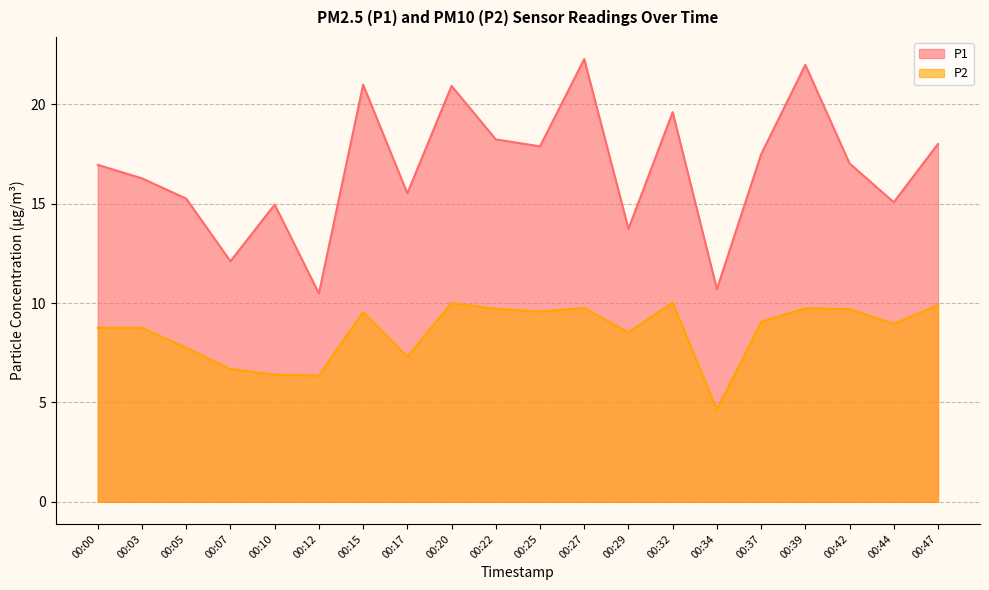

What is the difference between the maximum and minimum values in the P1 series?

11.8